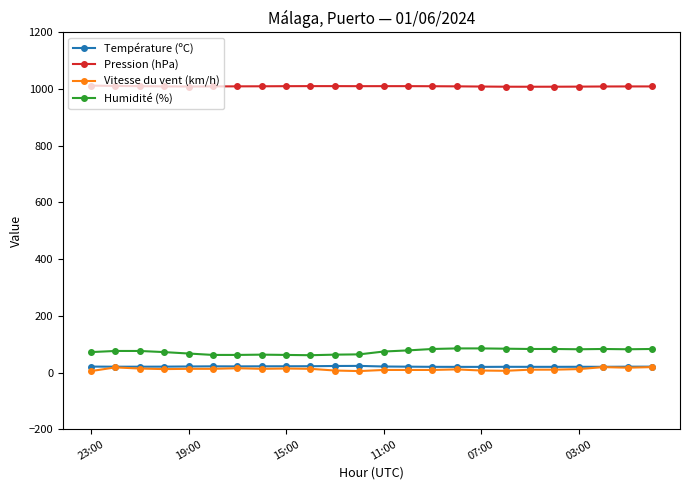

True or false: Température (ºC) and Pression (hPa) intersect in this chart.

False